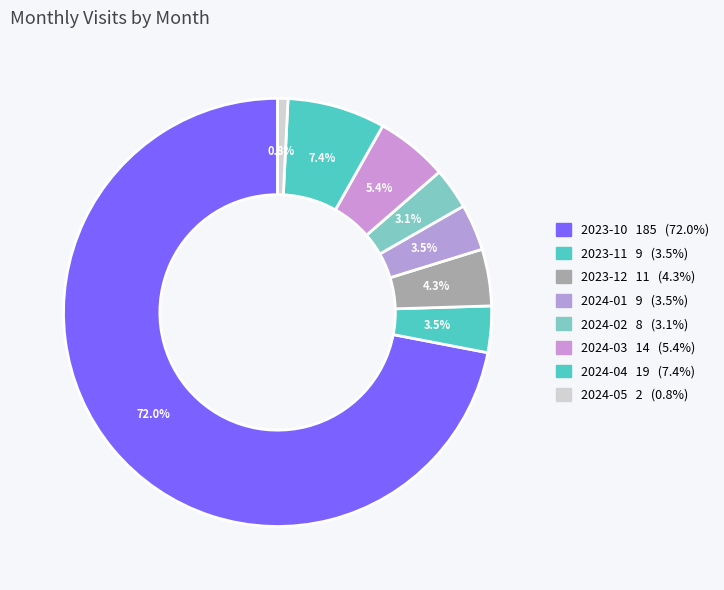

How many segments does this pie chart have?

8